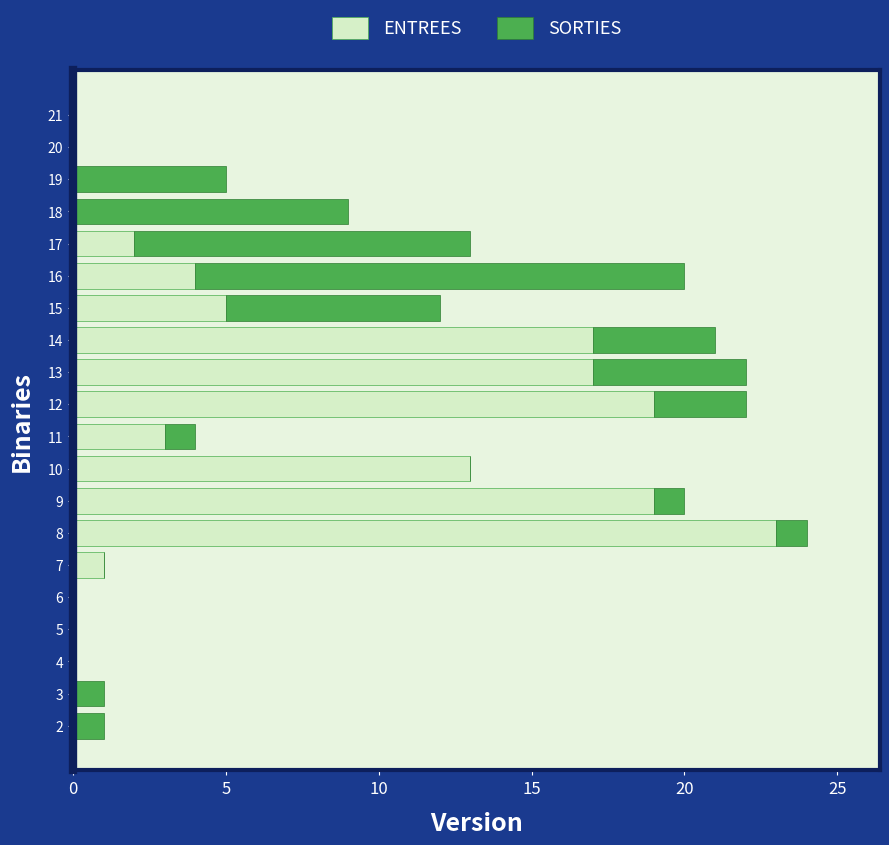

At which label does ENTREES reach its peak?

8